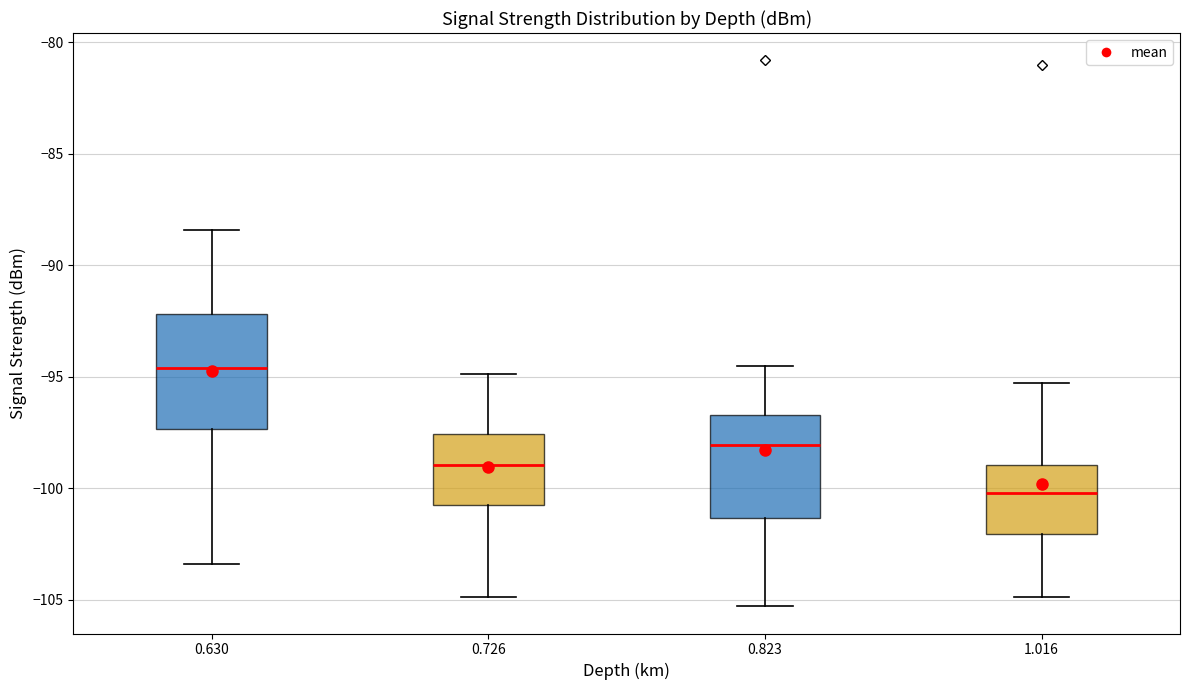

Reading left to right, read every box against the y-axis: the position of its median line, the range the box covers, and the ends of its whiskers. The values are not printed on the chart, so give them approximately, as read against the axis.

0.630: median -94.5, box -97.5 to -92.0, whiskers -103.5 to -88.5
0.726: median -99.0, box -100.5 to -97.5, whiskers -105.0 to -95.0
0.823: median -98.0, box -101.5 to -96.5, whiskers -105.5 to -94.5
1.016: median -100.0, box -102.0 to -99.0, whiskers -105.0 to -95.5